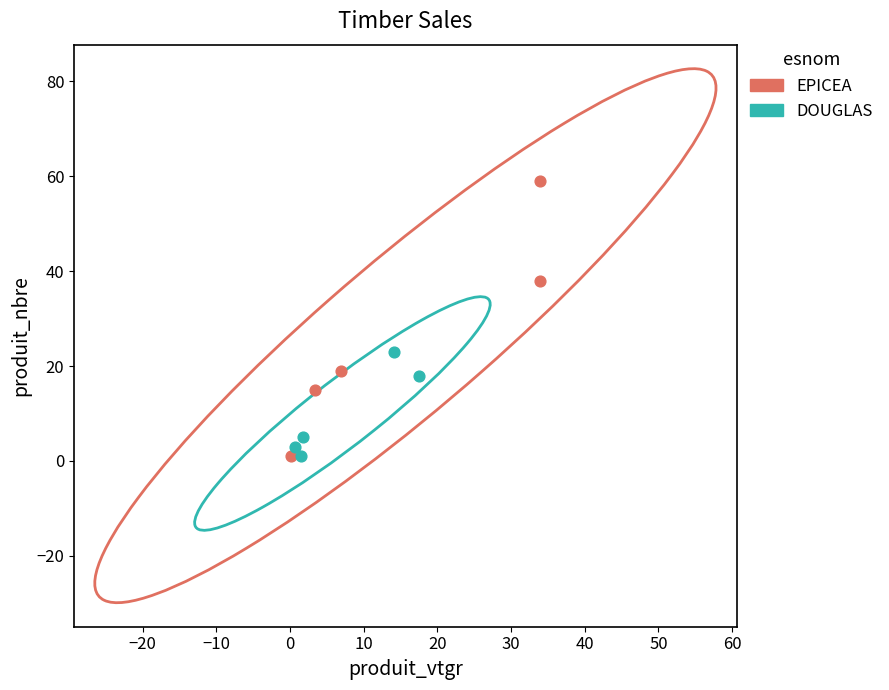

Which series reaches the maximum Y coordinate?

EPICEA